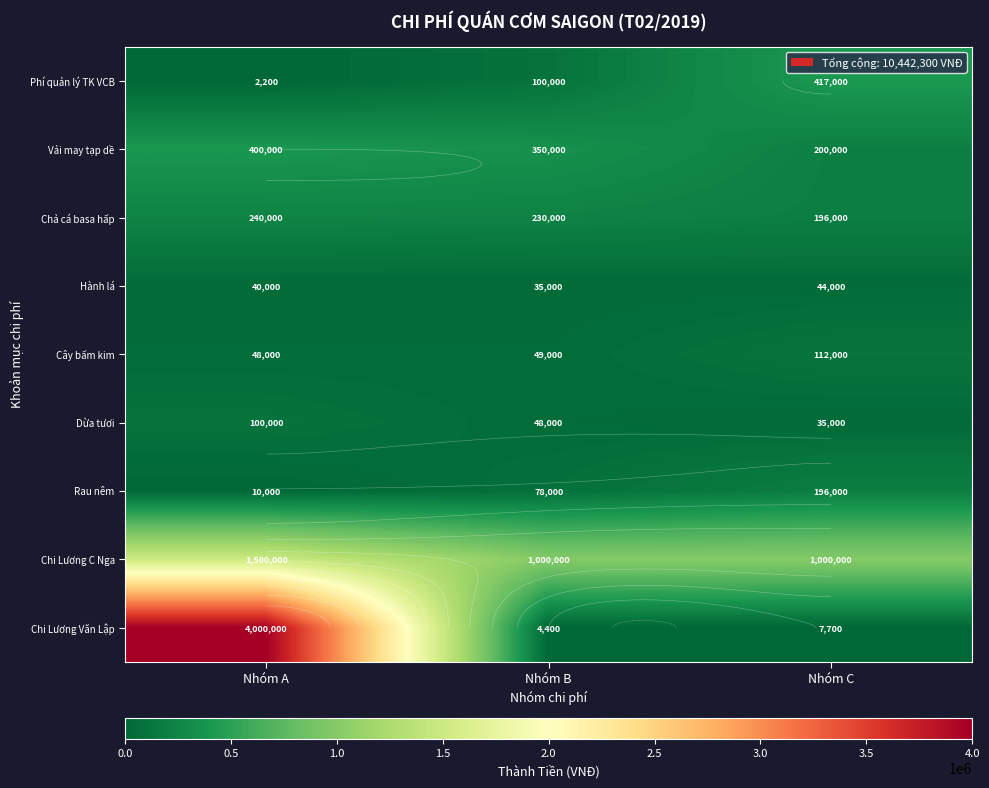

True or false: Hành lá has a value of 24163 at Nhóm A.

False